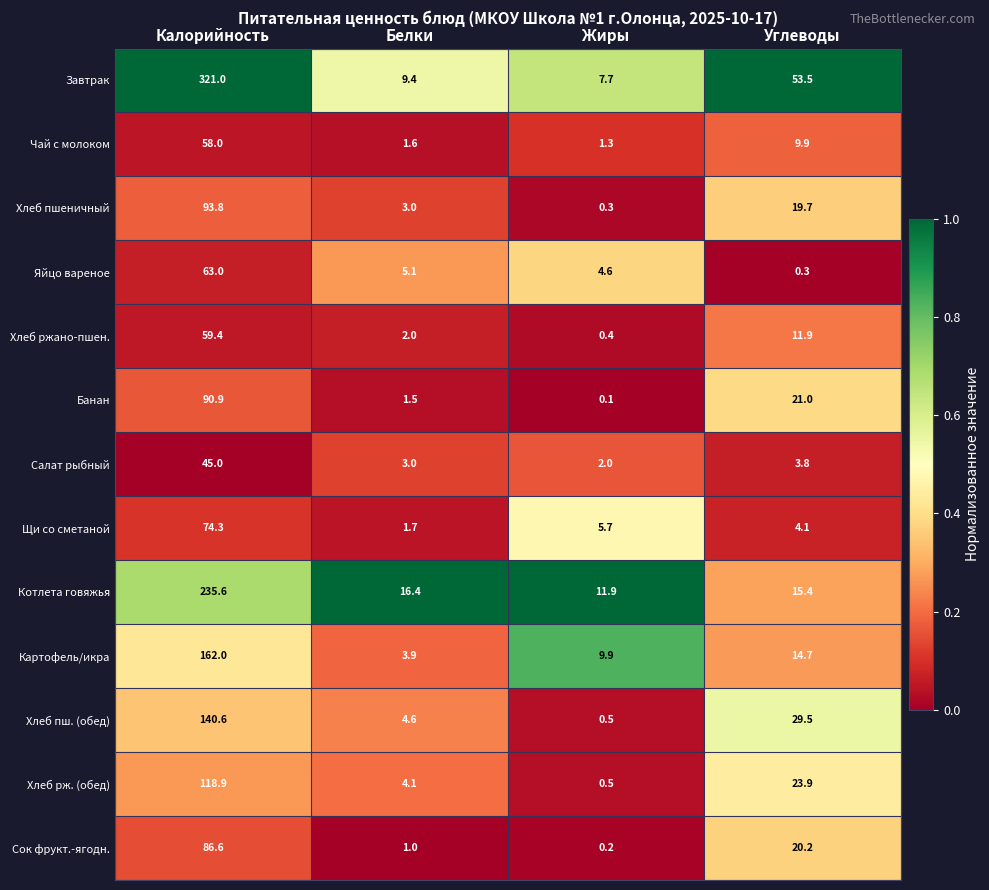

What is the sum of the Хлеб пшеничный values at Белки and Калорийность?

96.8